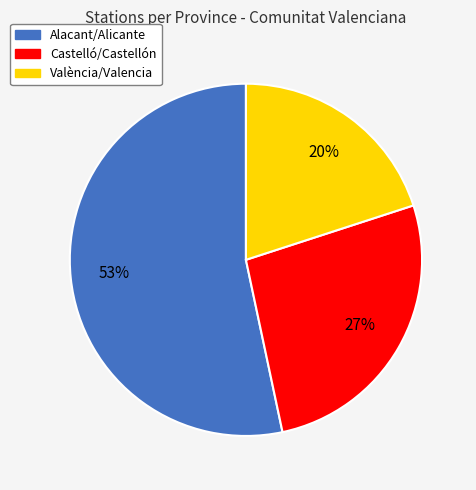

Between Alacant/Alicante and València/Valencia, which is larger?

Alacant/Alicante